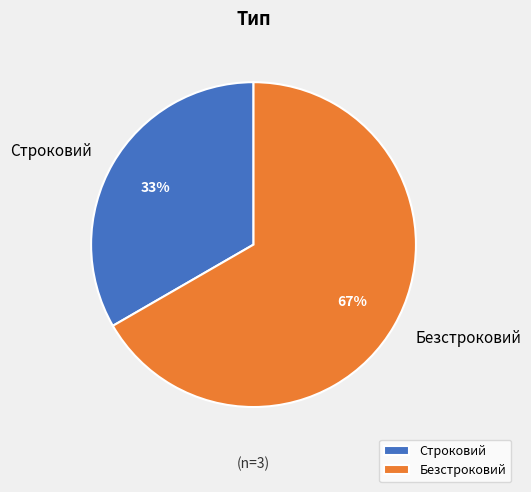

Is the sum of Строковий and Безстроковий greater than half?

Yes